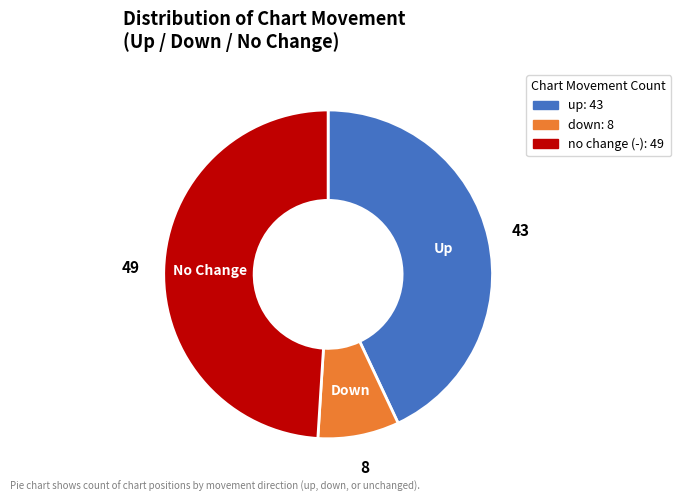

Is there a majority slice in this chart?

No